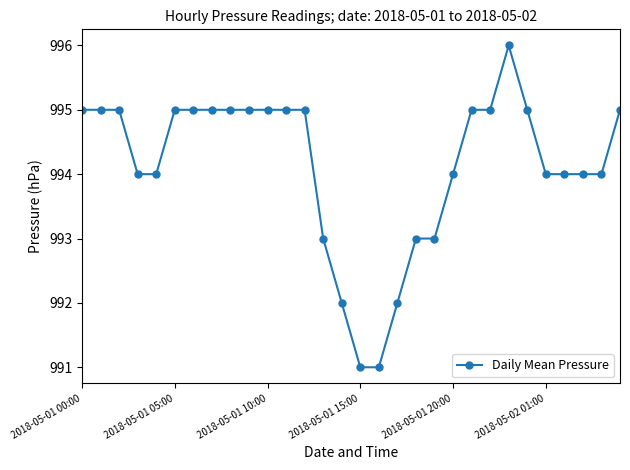

What is the smallest value displayed?

991